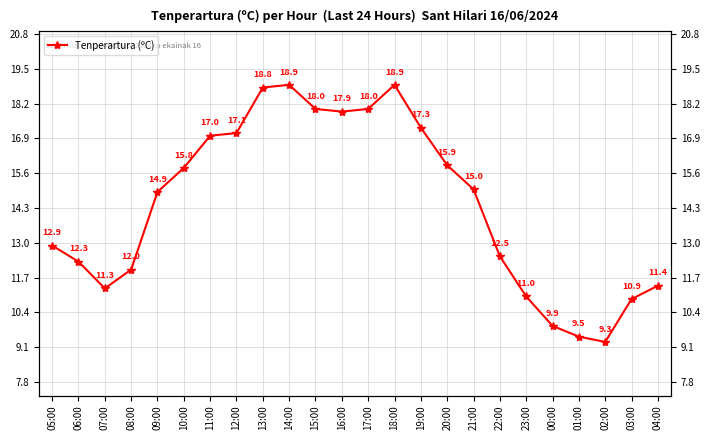

What is the ratio of the value at 21:00 to the value at 15:00?

0.8